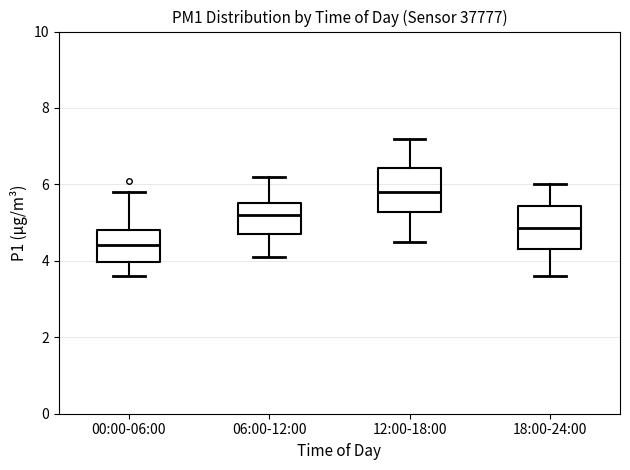

Reading left to right, read every box against the y-axis: the position of its median line, the range the box covers, and the ends of its whiskers. The values are not printed on the chart, so give them approximately, as read against the axis.

00:00-06:00: median 4.4, box 4.0 to 4.8, whiskers 3.6 to 5.8
06:00-12:00: median 5.2, box 4.8 to 5.6, whiskers 4.2 to 6.2
12:00-18:00: median 5.8, box 5.2 to 6.4, whiskers 4.6 to 7.2
18:00-24:00: median 4.8, box 4.4 to 5.4, whiskers 3.6 to 6.0